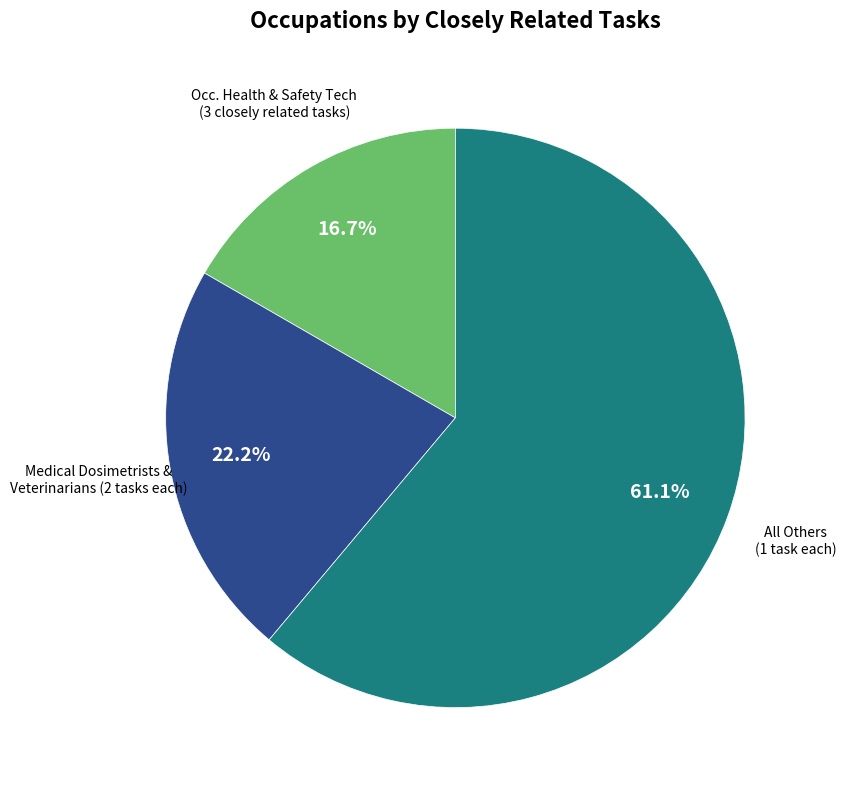

Is there any slice that represents more than half of the pie?

Yes